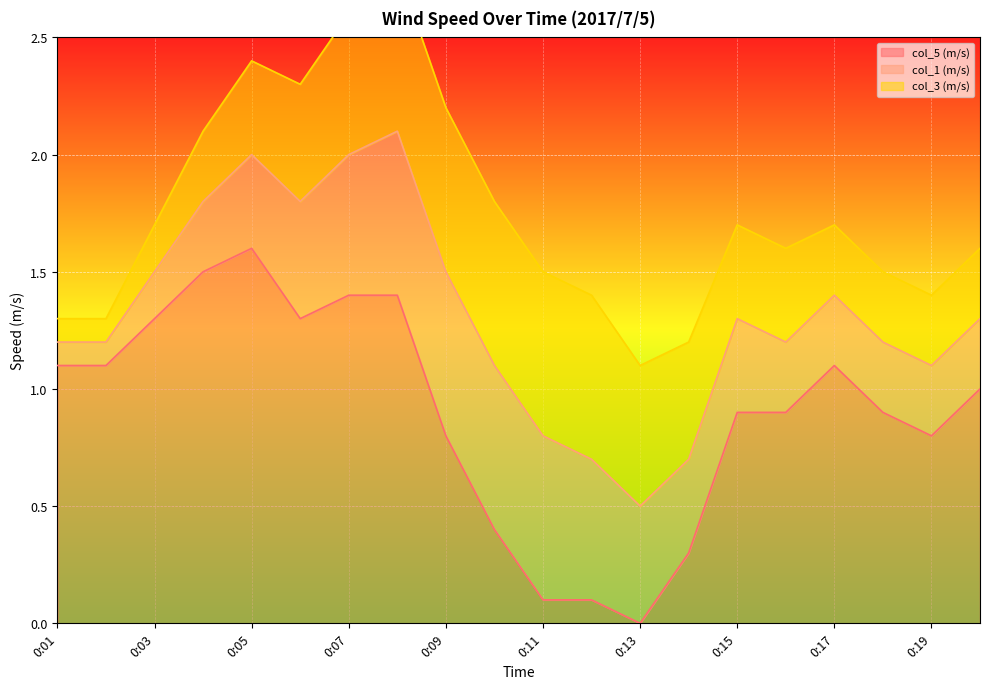

Reading right to left, transcribe all the data shown in this chart.

col_5 (m/s): 1.0	0.8	0.9	1.1	0.9	0.9	0.3	0.0	0.1	0.1	0.4	0.8	1.4	1.4	1.3	1.6	1.5	1.3	1.1	1.1
col_1 (m/s): 0.3	0.3	0.3	0.3	0.3	0.4	0.4	0.5	0.6	0.7	0.7	0.7	0.7	0.6	0.5	0.4	0.3	0.2	0.1	0.1
col_3 (m/s): 0.3	0.3	0.3	0.3	0.4	0.4	0.5	0.6	0.7	0.7	0.7	0.7	0.7	0.6	0.5	0.4	0.3	0.2	0.1	0.1